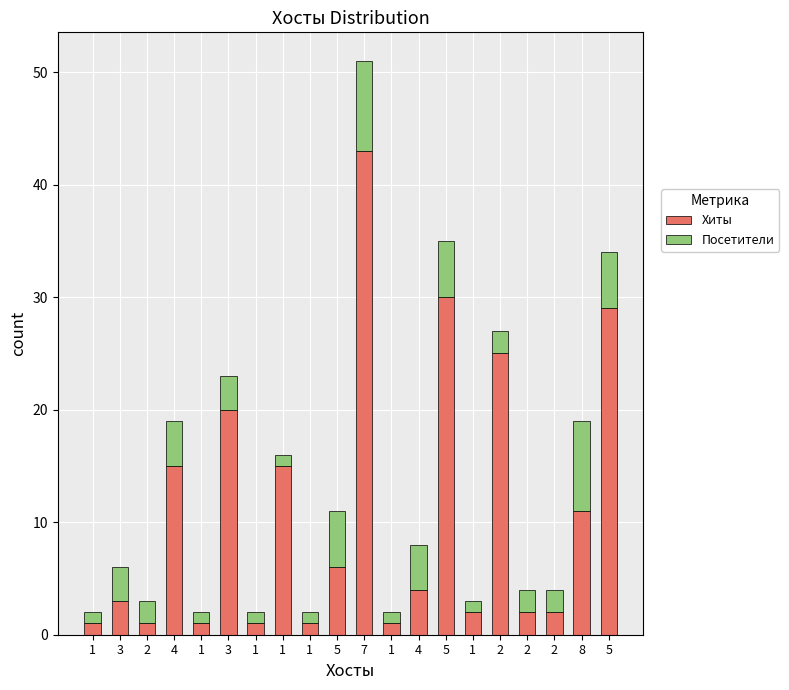

The Посетители series shows 1 at 2. True or false?

False